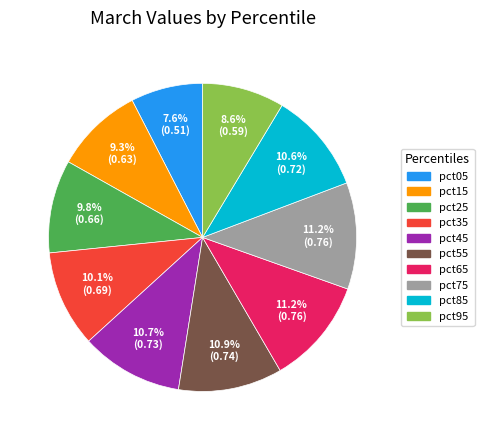

Combined, what portion of the pie is pct35 and pct75?

21.3%